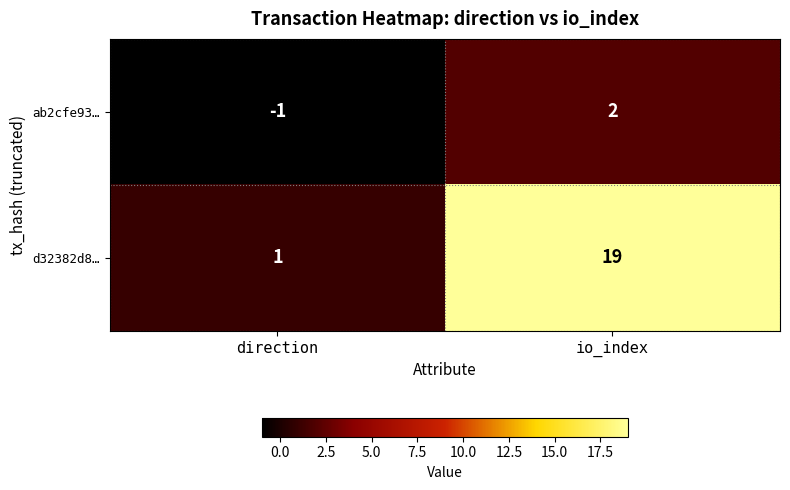

At which category does the chart reach its minimum across all series?

direction